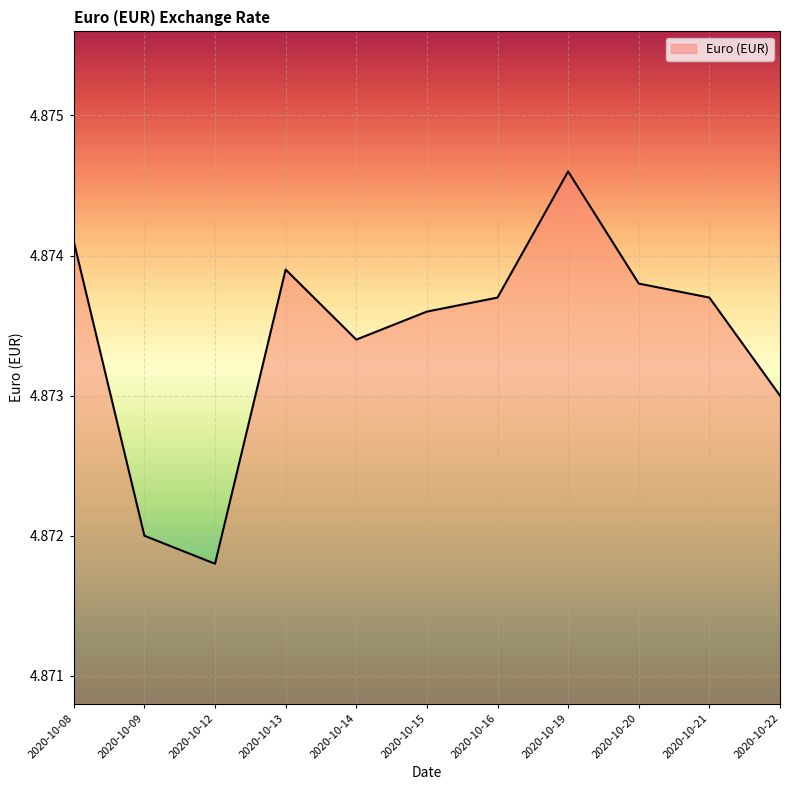

The chart shows a value of 6.6 at 2020-10-15. True or false?

False